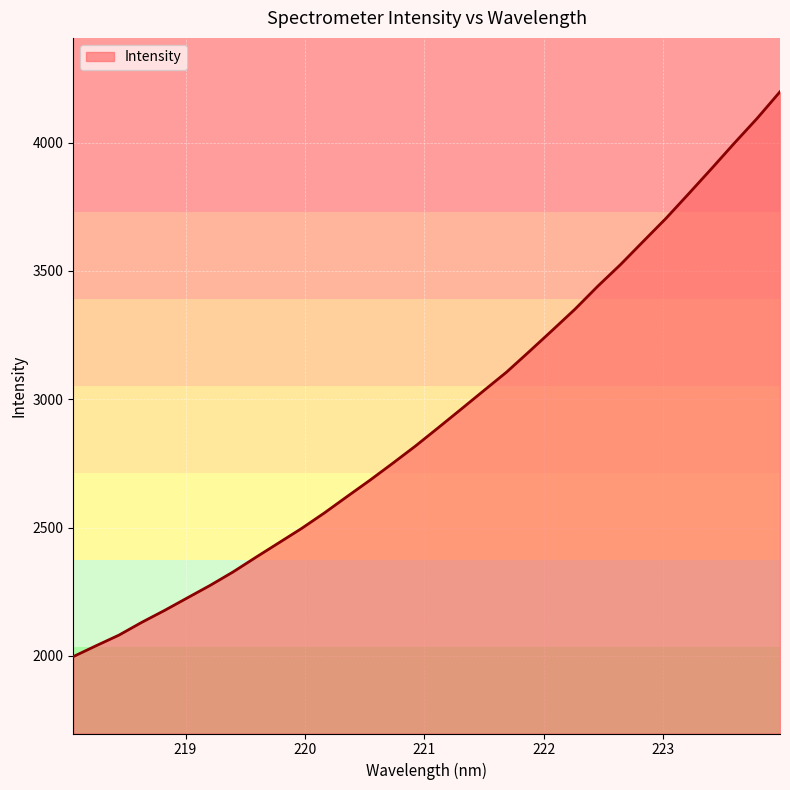

What is the maximum value shown in the chart?

4197.7